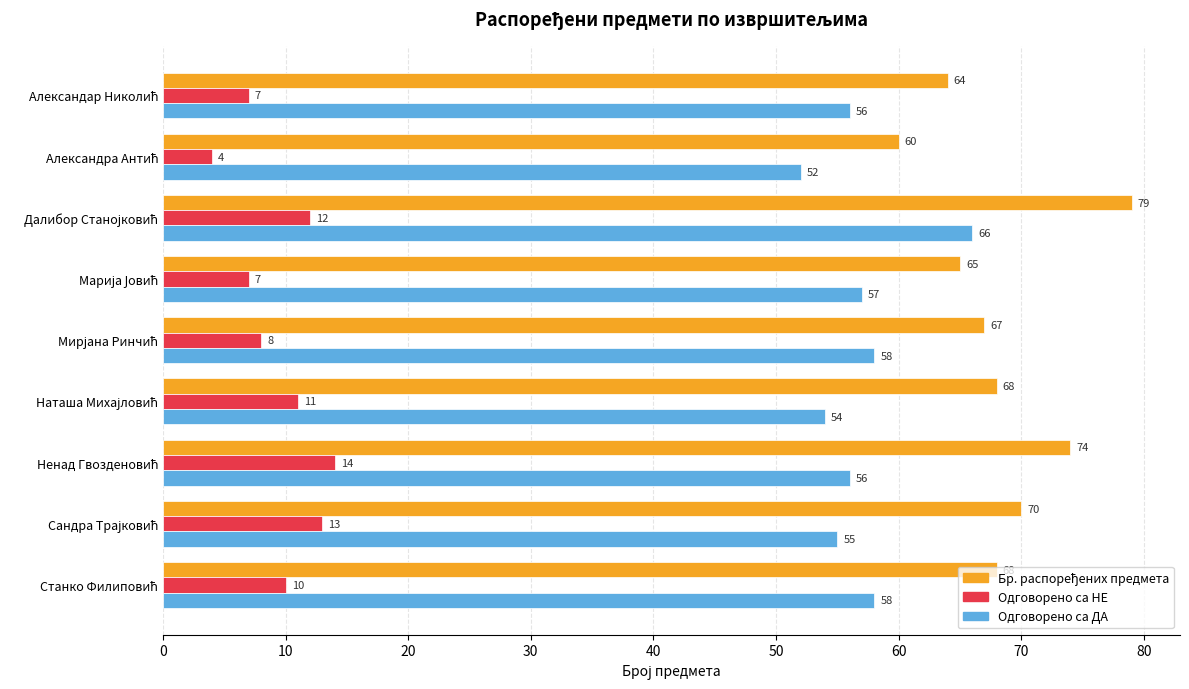

At how many categories does at least one series exceed 23?

9